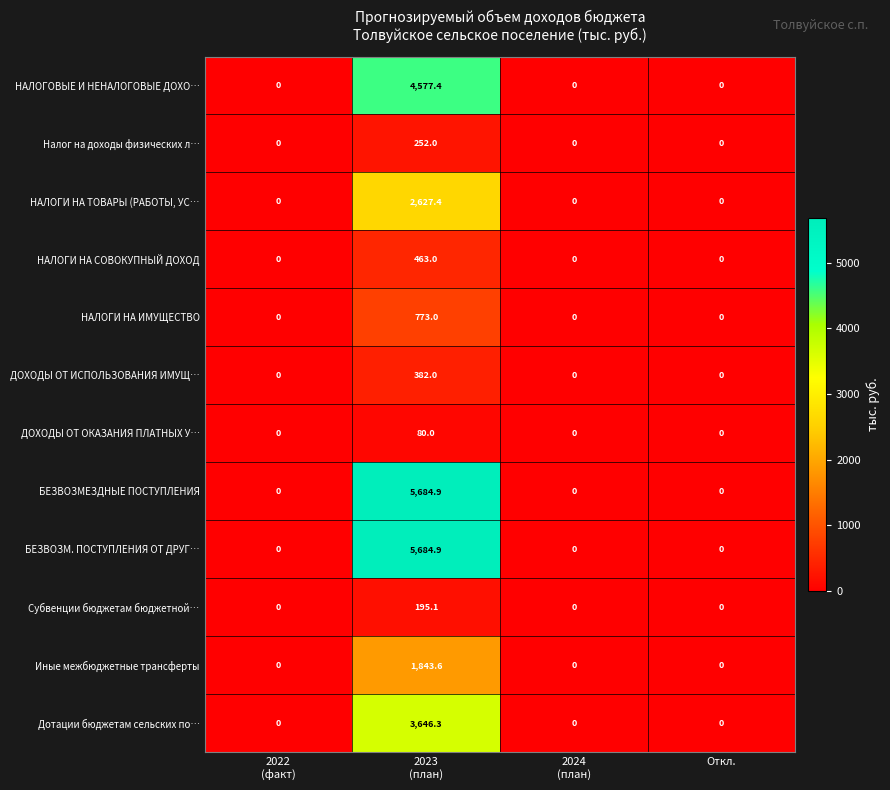

Count the НАЛОГИ НА ИМУЩЕСТВО values in the range 0 to 773.

4